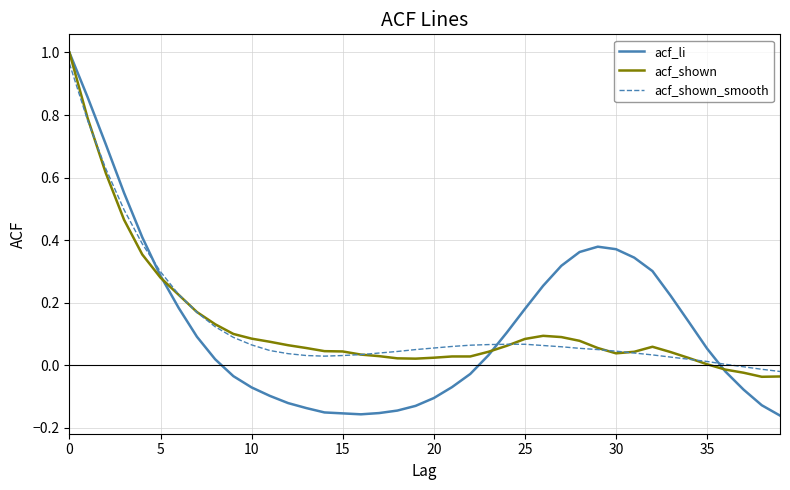

Which series has the widest spread of values?

acf_li